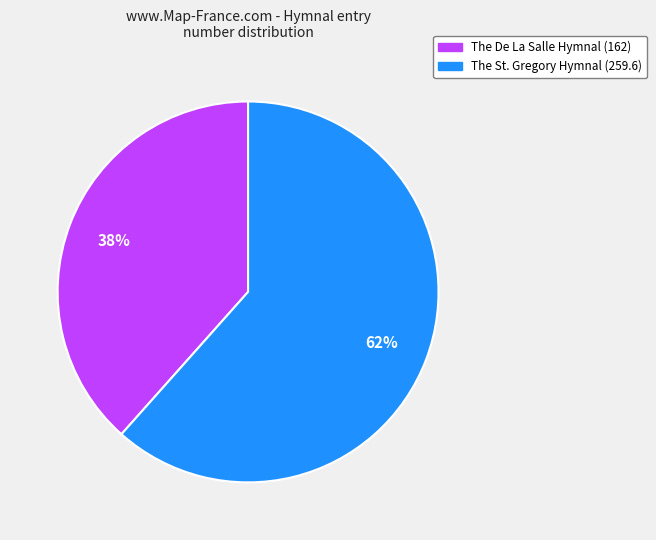

To the nearest percent, what is the average slice percentage?

50%